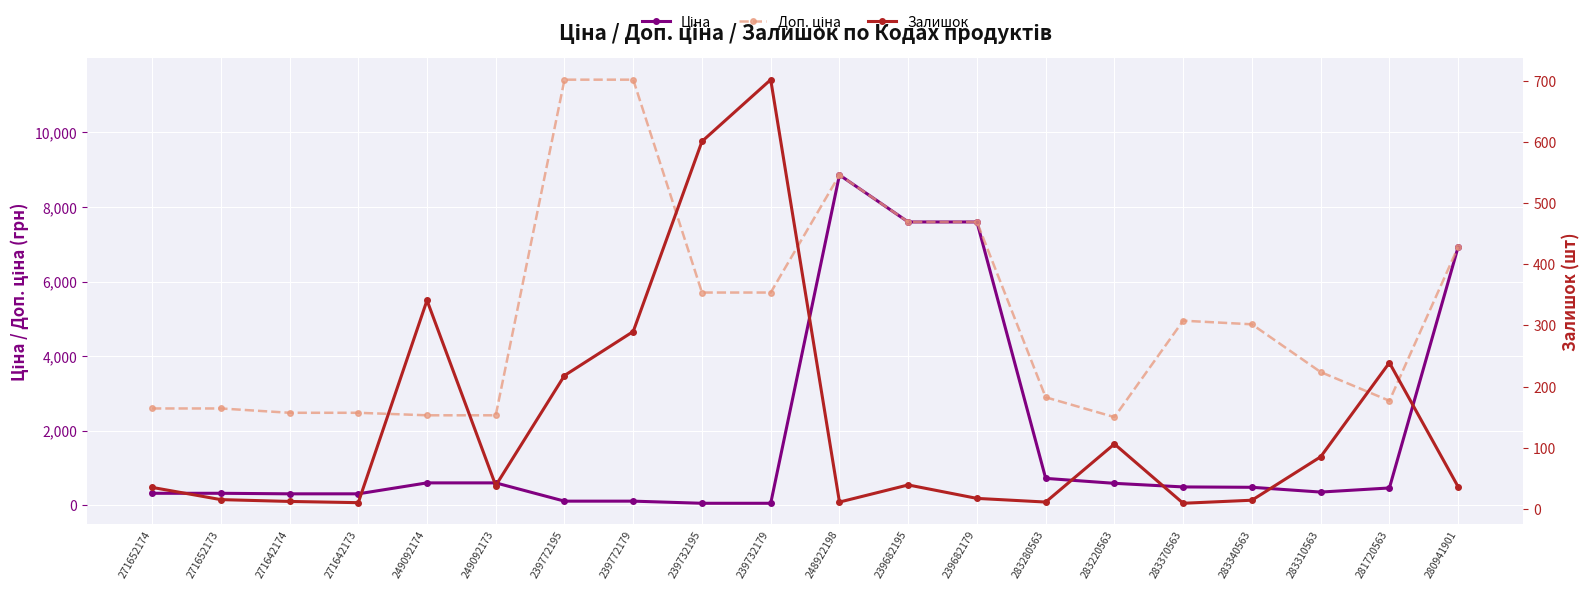

At 239732195, list the series in order from largest to smallest.

Доп. ціна, Залишок, Ціна